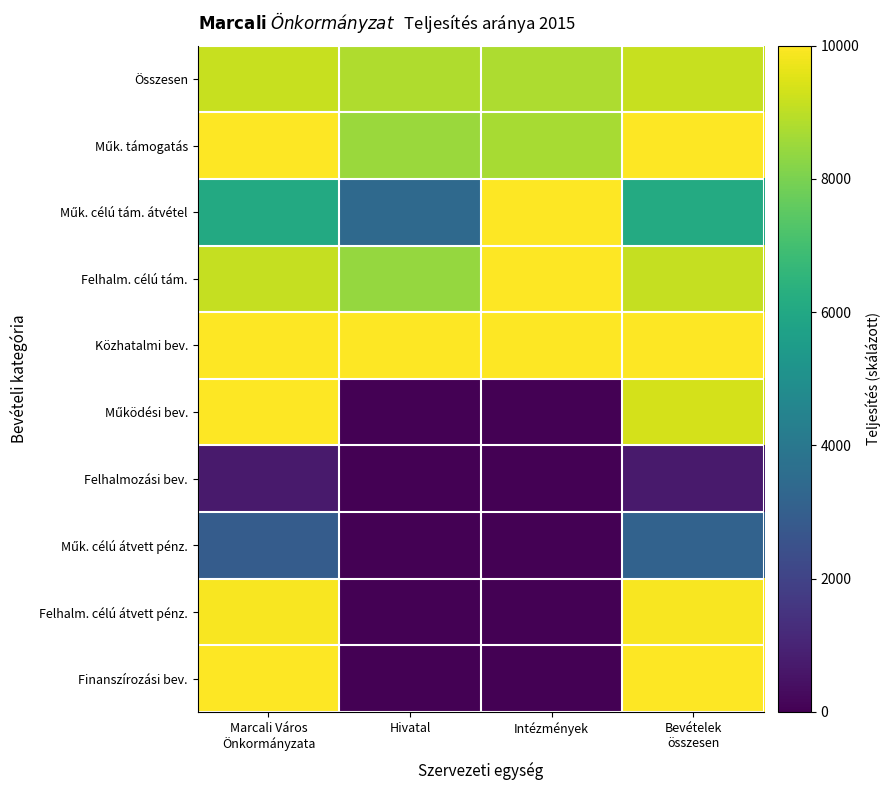

Between Intézmények and Bevételek összesen, which series saw the biggest shift?

Finanszírozási bev.